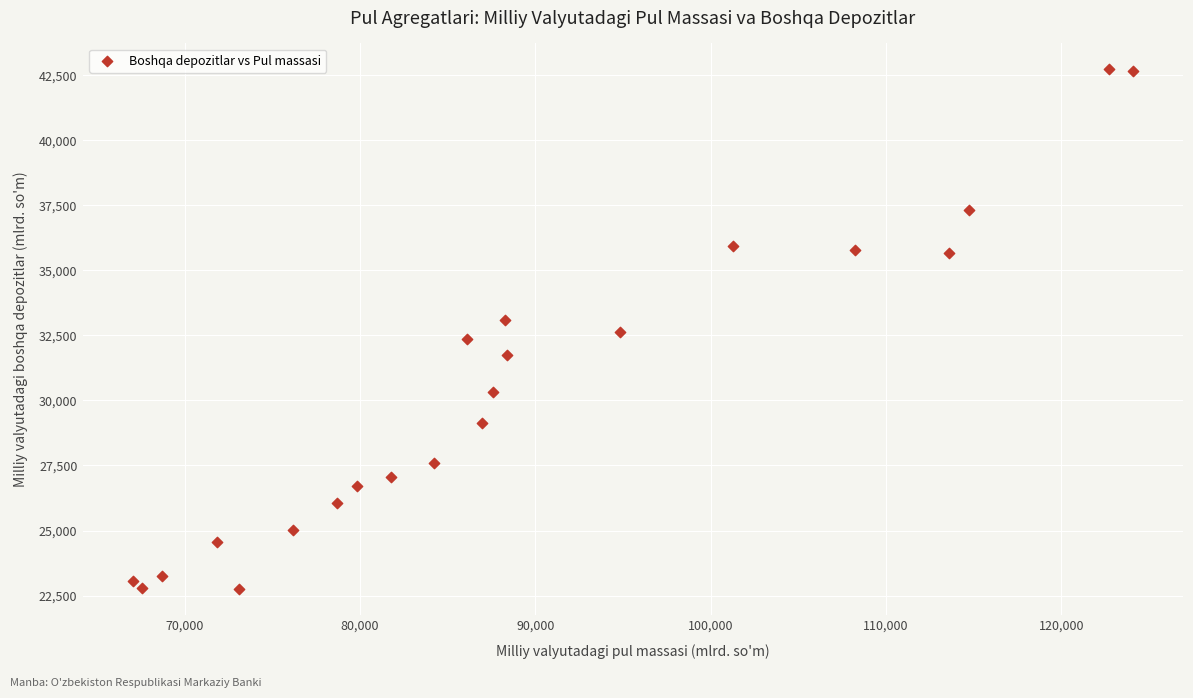

What is the range of X values (max minus min)?

57025.0